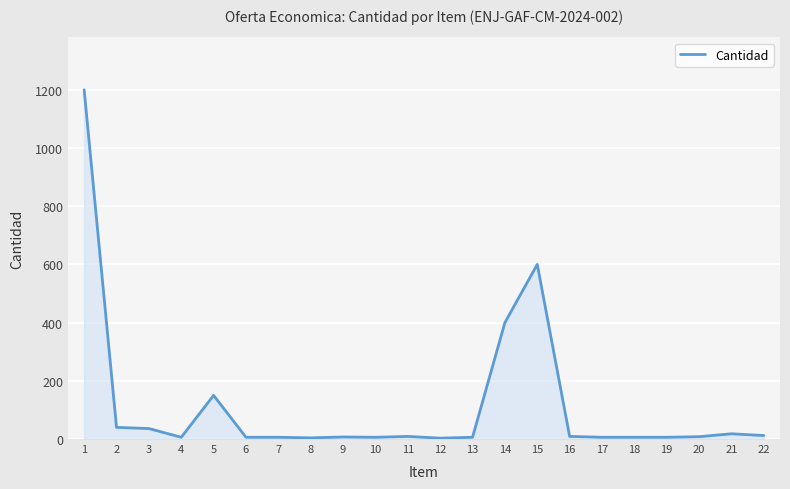

What is the difference between the maximum and minimum values?

1197